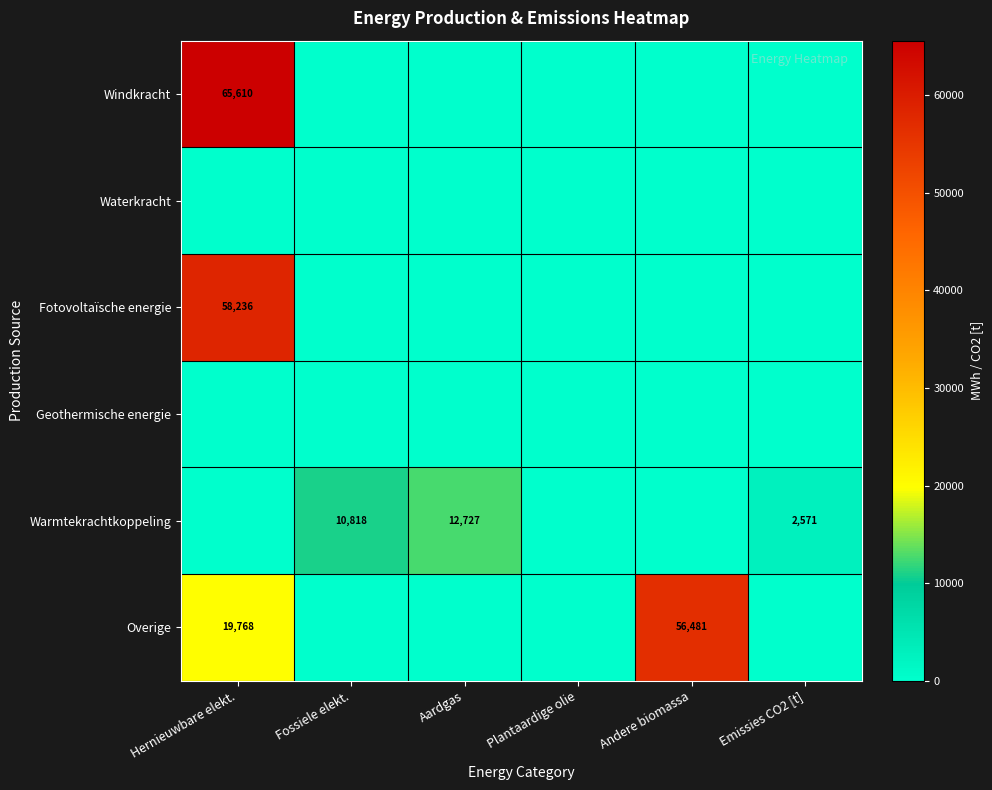

The Overige series shows 27228 at Hernieuwbare elekt.. True or false?

False